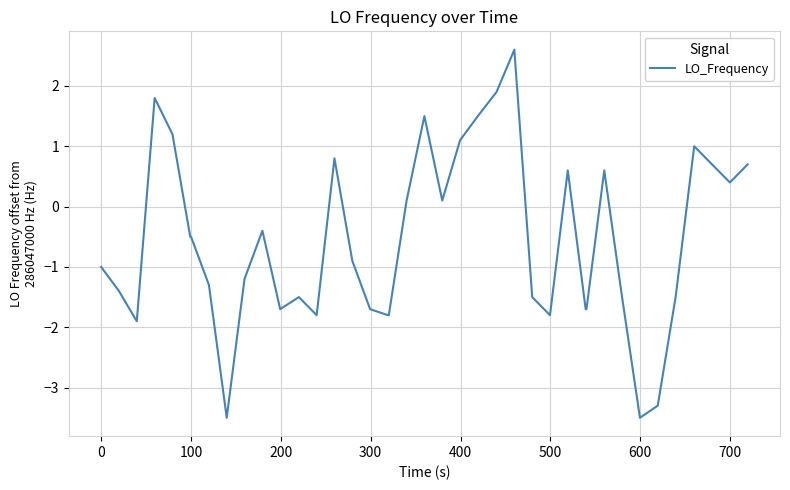

What is the smallest value displayed?

-3.5